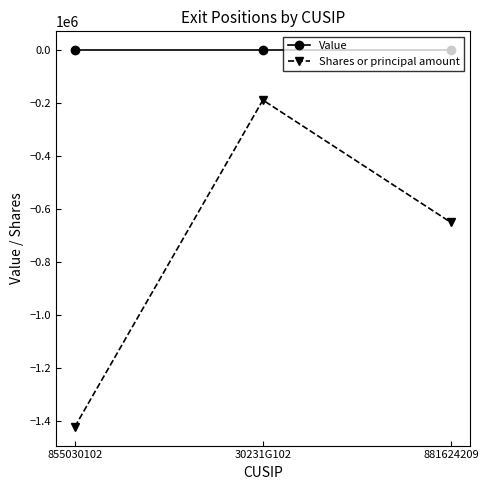

Rank the categories by Shares or principal amount value from highest to lowest.

30231G102, 881624209, 855030102